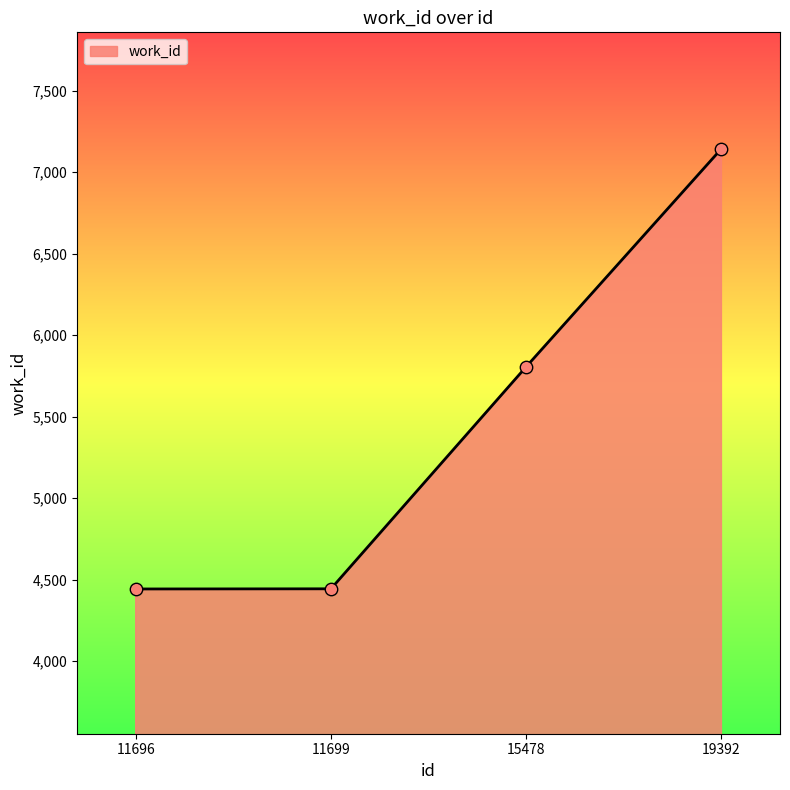

What is the change in value from 11699 to 15478?

+1363